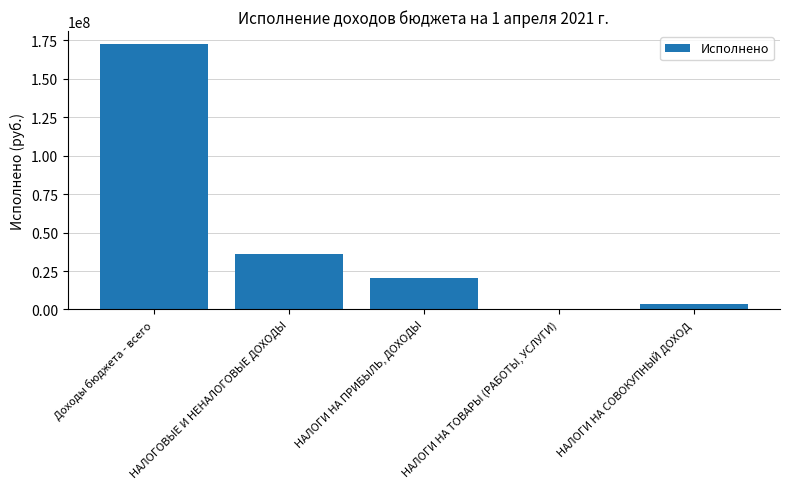

How many bars are there in total?

5